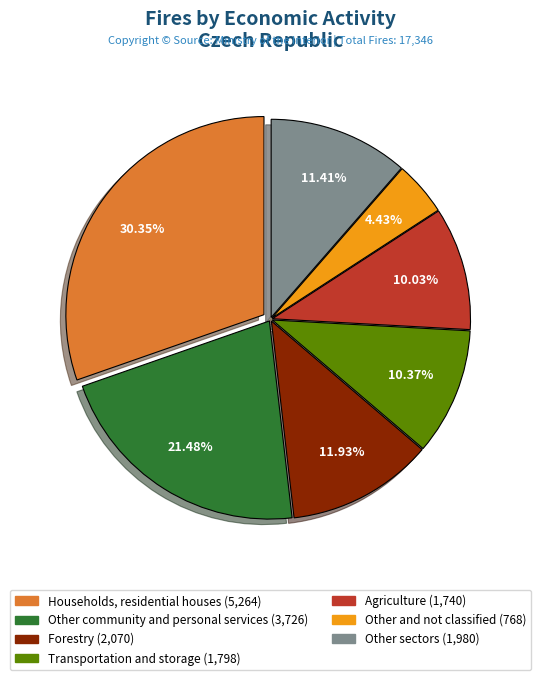

Does any single category account for the majority?

No